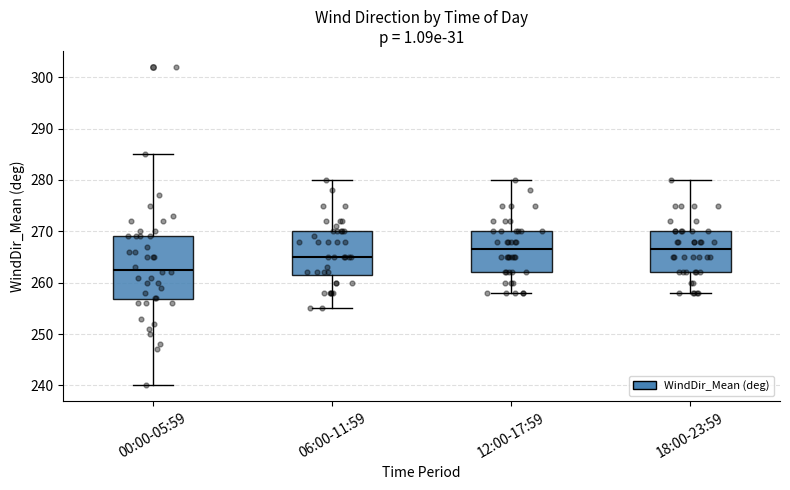

Where does the upper whisker of the box for 00:00-05:59 end on the y-axis? The values are not printed on the chart, so give them approximately, as read against the axis.

285